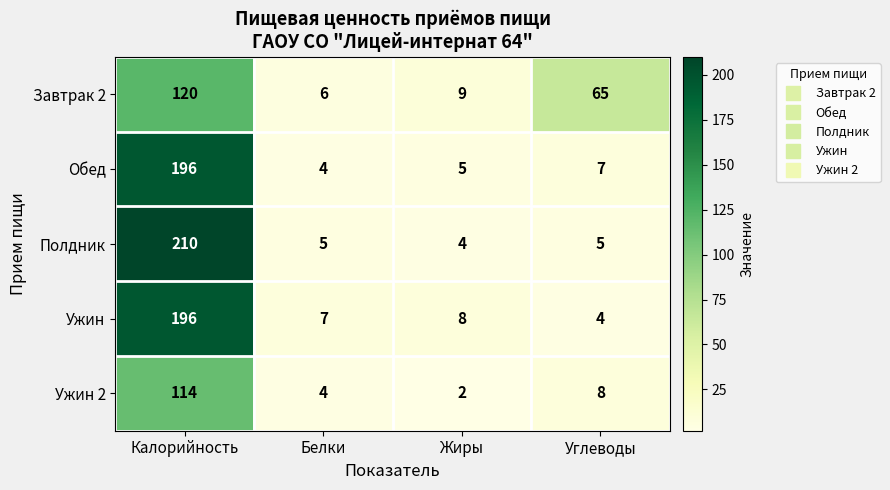

Reading right to left, transcribe all the data shown in this chart.

Завтрак 2: Углеводы=65	Жиры=9	Белки=6	Калорийность=120
Обед: Углеводы=7	Жиры=5	Белки=4	Калорийность=196
Полдник: Углеводы=5	Жиры=4	Белки=5	Калорийность=210
Ужин: Углеводы=4	Жиры=8	Белки=7	Калорийность=196
Ужин 2: Углеводы=8	Жиры=2	Белки=4	Калорийность=114